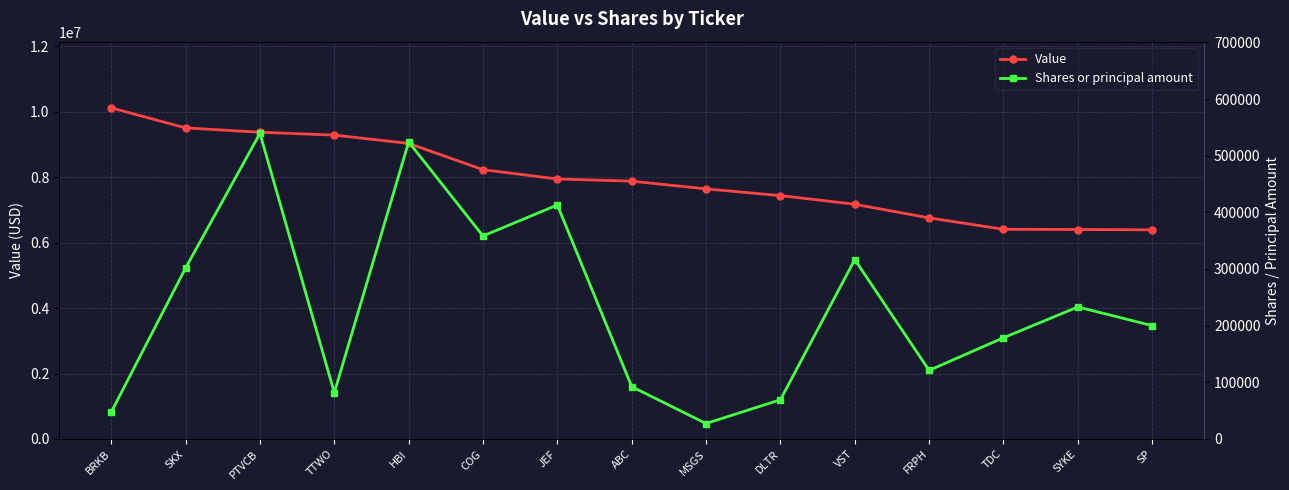

The value of Value at SKX is 5323820. True or false?

False